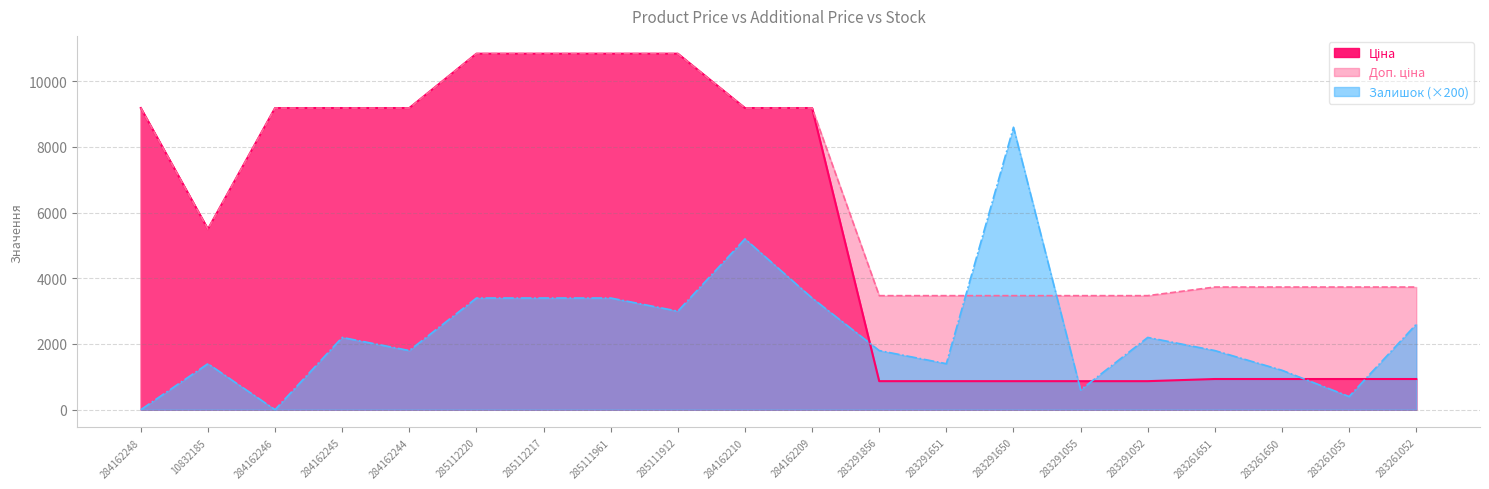

How many times do Залишок and Доп. ціна cross each other?

2